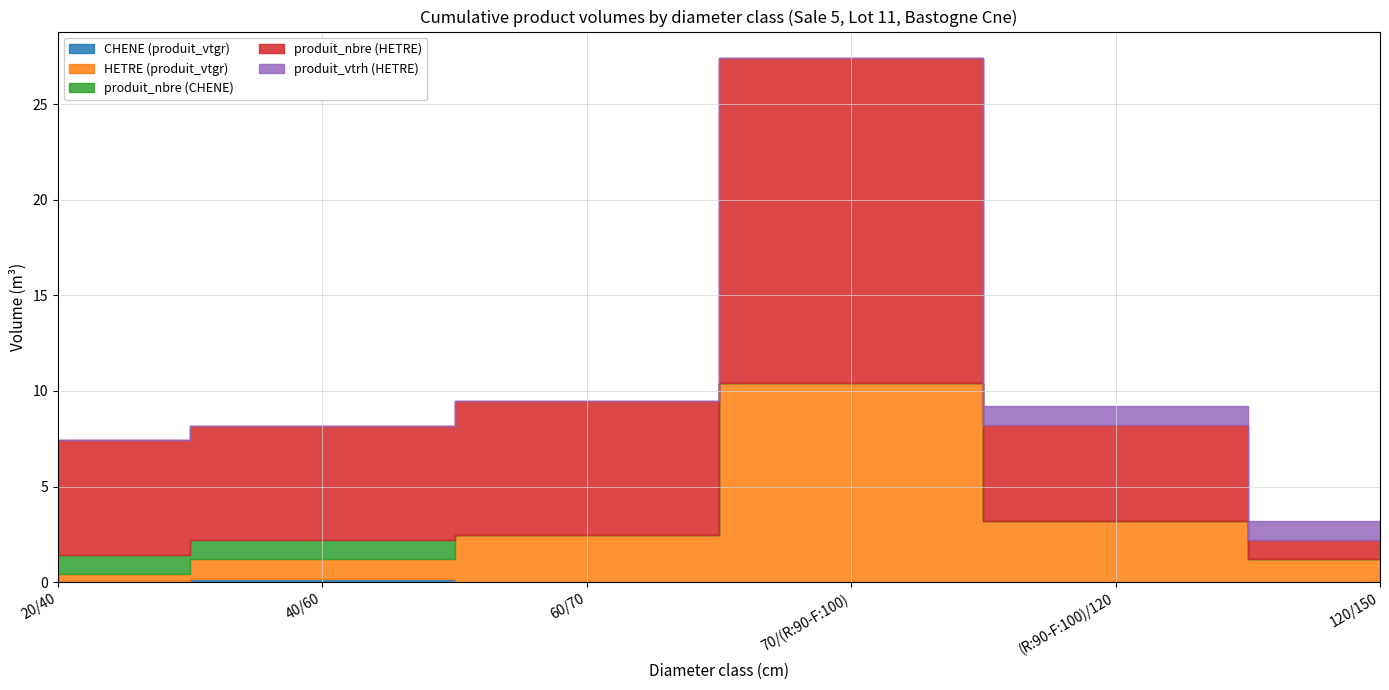

At which label does CHENE (produit_vtgr) reach its peak?

40/60